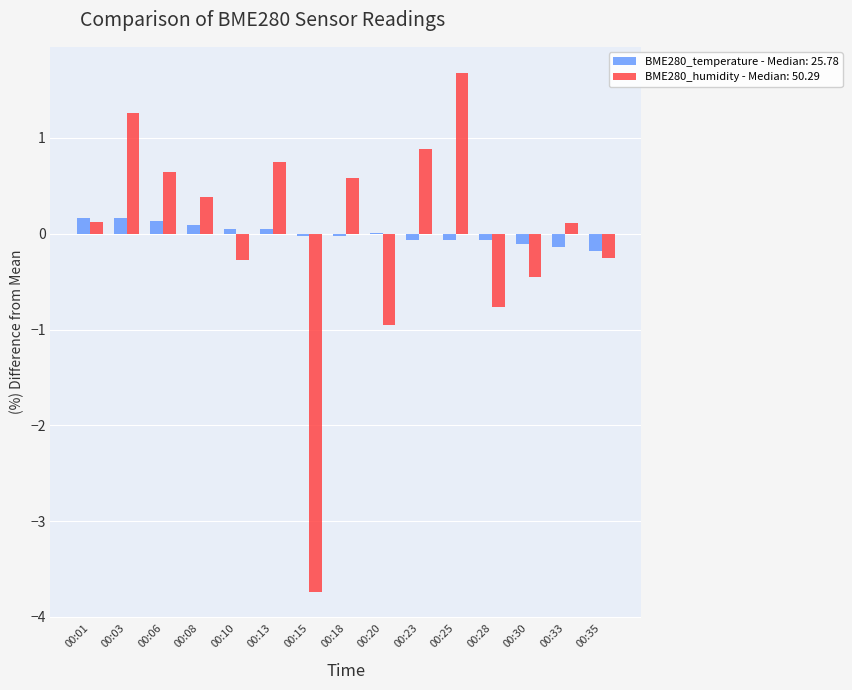

Count the number of categories in the chart.

15